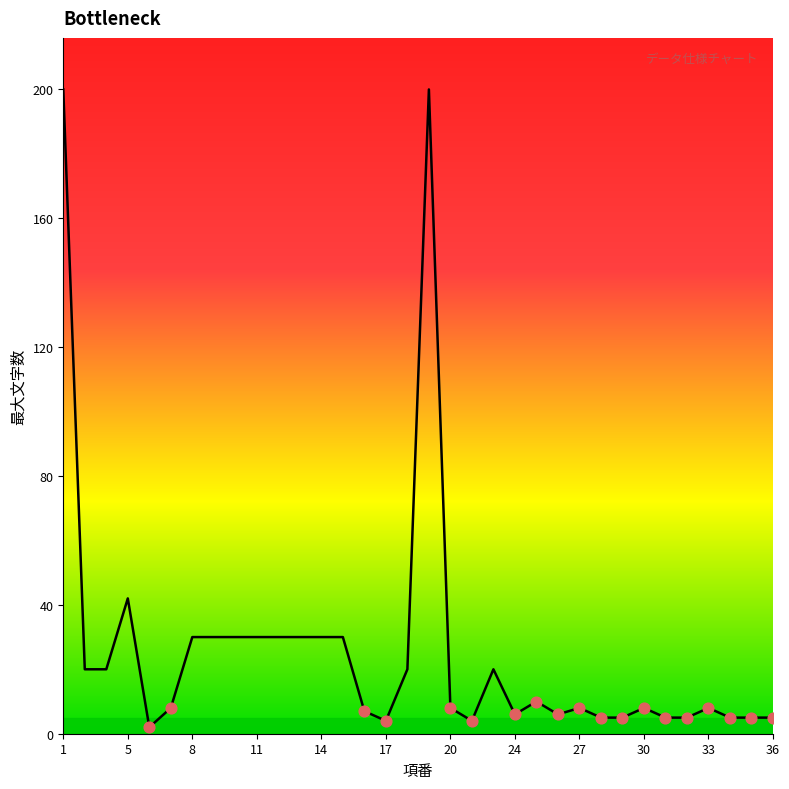

What is the greatest value displayed?

200